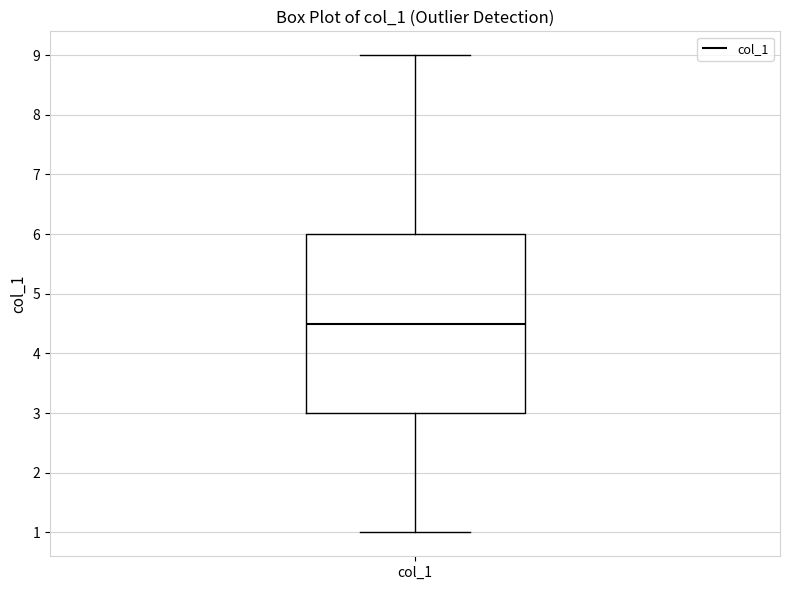

Where does the median line of the box for col_1 sit on the y-axis? The values are not printed on the chart, so give them approximately, as read against the axis.

4.5